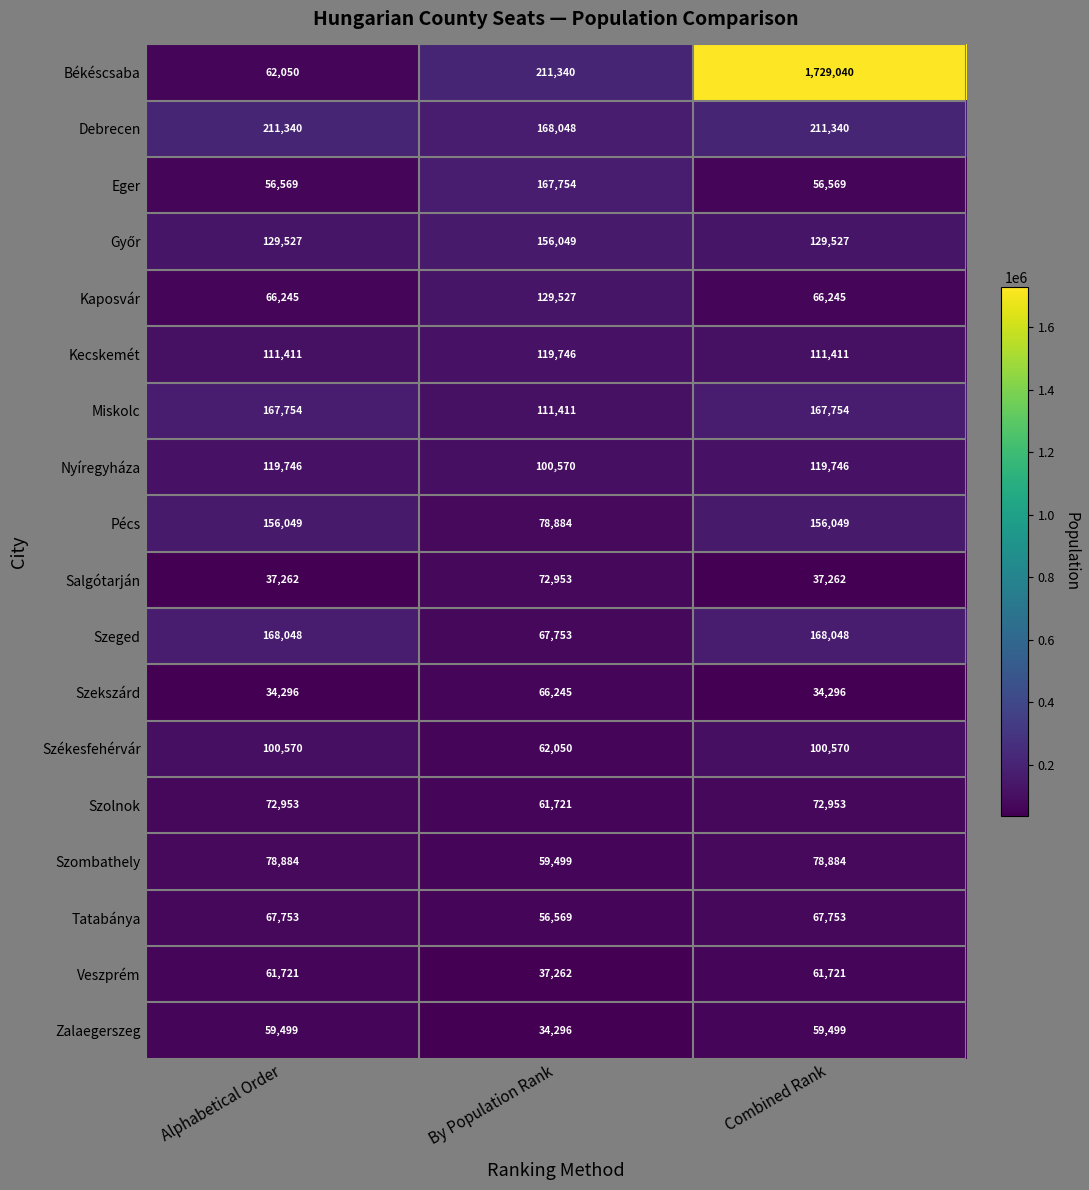

At which label does Zalaegerszeg reach its minimum?

By Population Rank